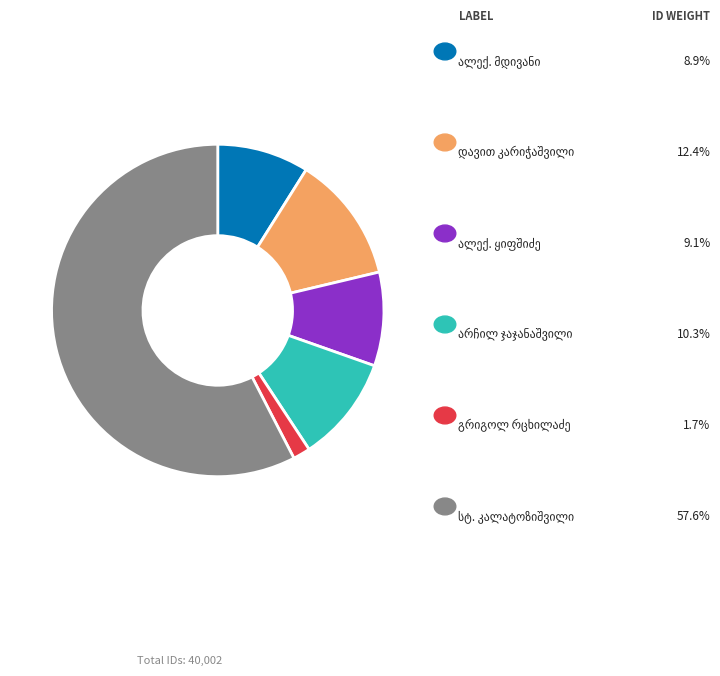

Does any single category account for the majority?

Yes